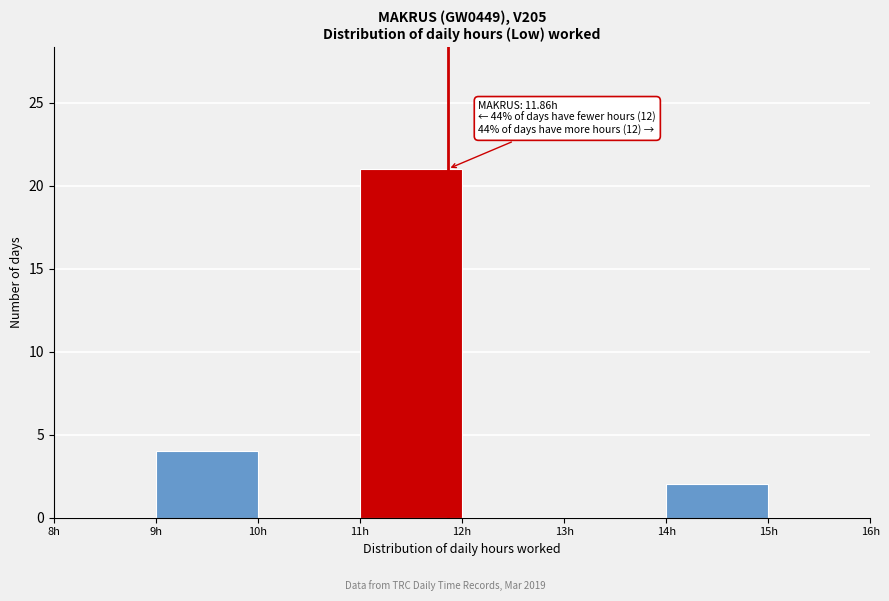

Which range on the x-axis has the tallest bar?

11 to 12